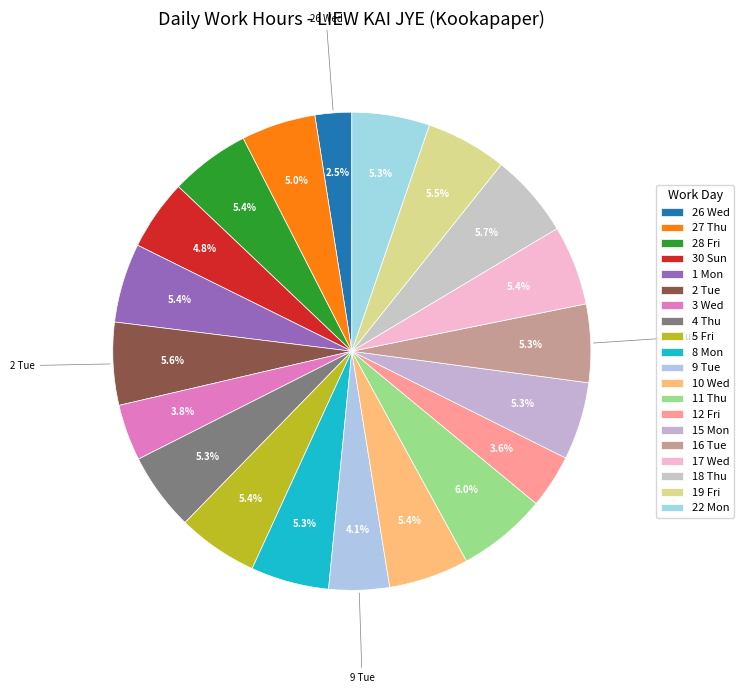

Count the number of slices in the pie.

20